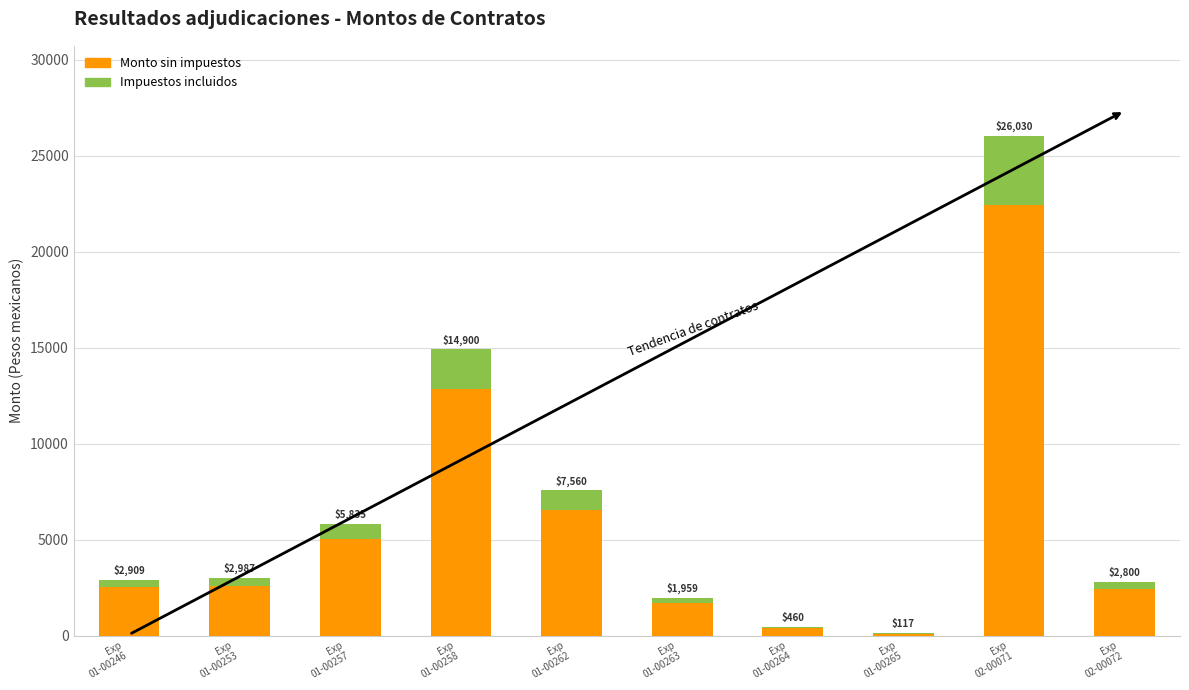

Are the bars grouped side by side (vs. stacked)?

No